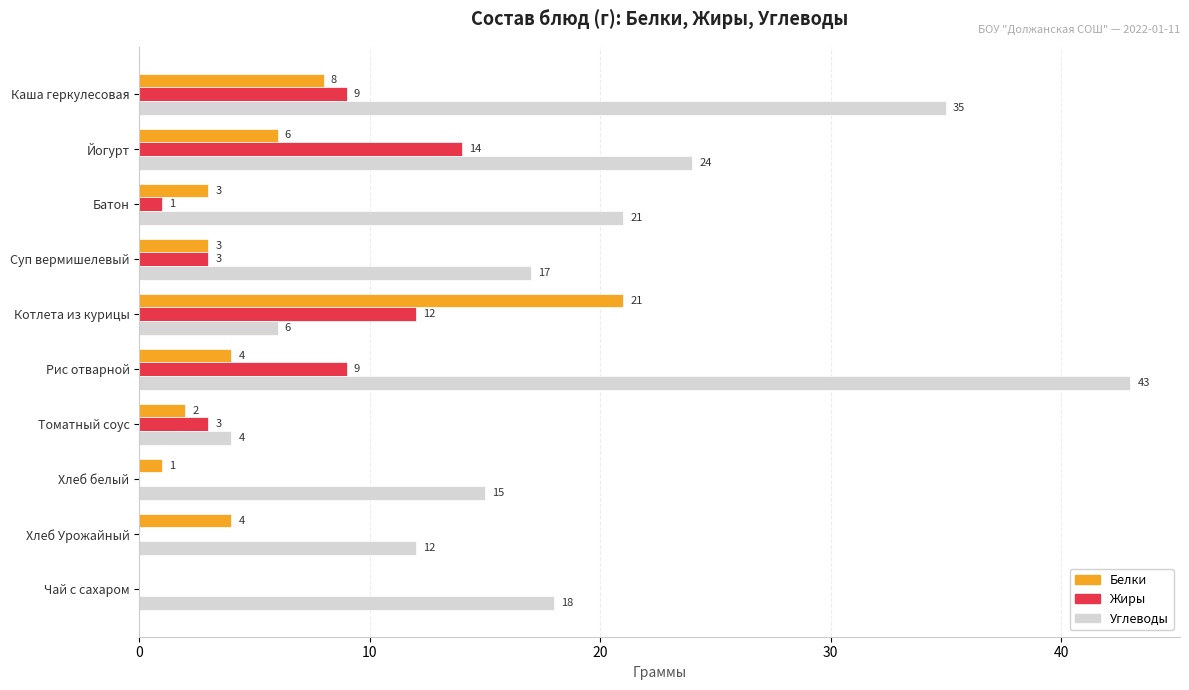

Which series changed the most between Йогурт and Томатный соус?

Углеводы